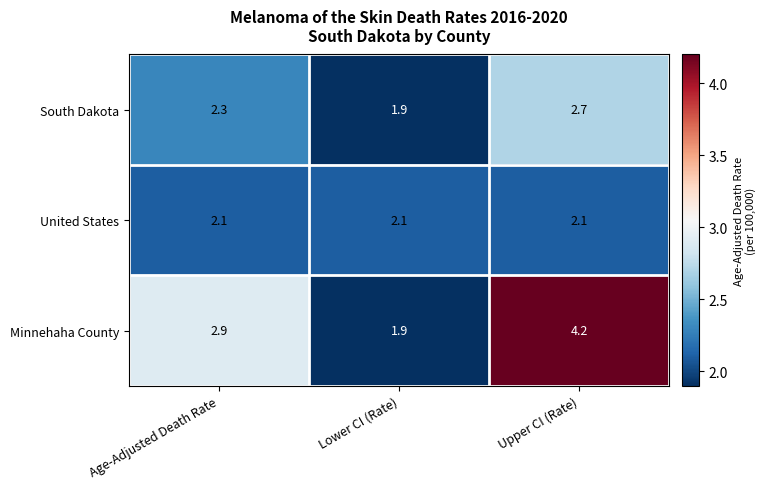

How many data points in Minnehaha County are less than 2?

1